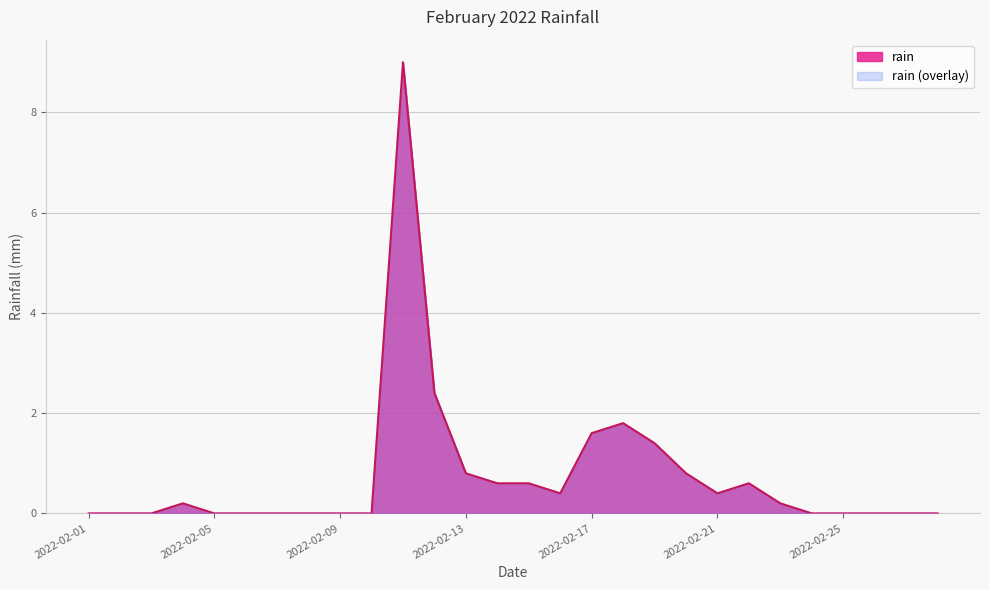

How many interior local peaks (higher than both neighbors) does the data have?

4